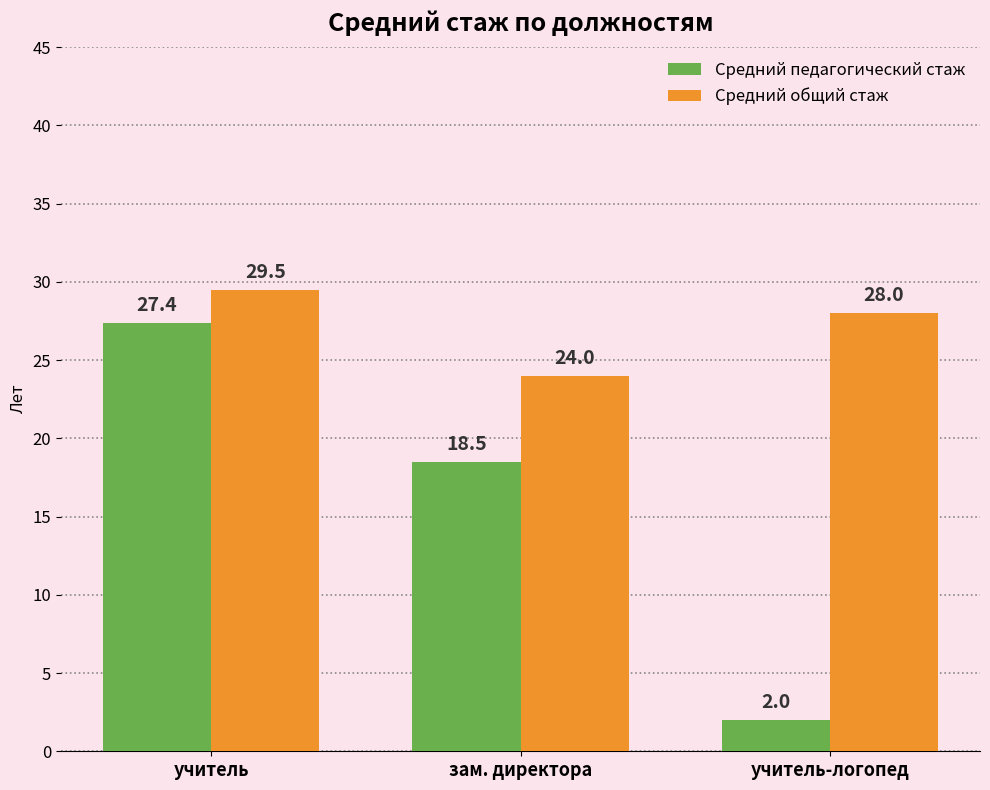

What is the total value across all series at зам. директора?

42.5